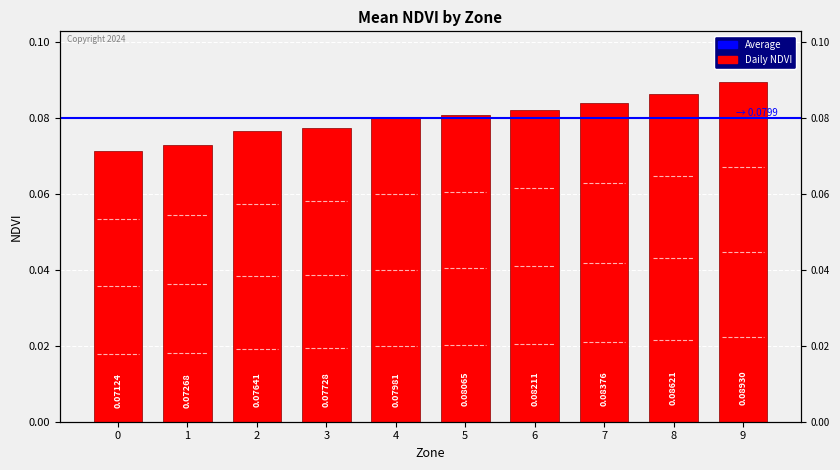

List the labels in order of value, largest first.

9, 8, 7, 6, 5, 4, 3, 2, 1, 0